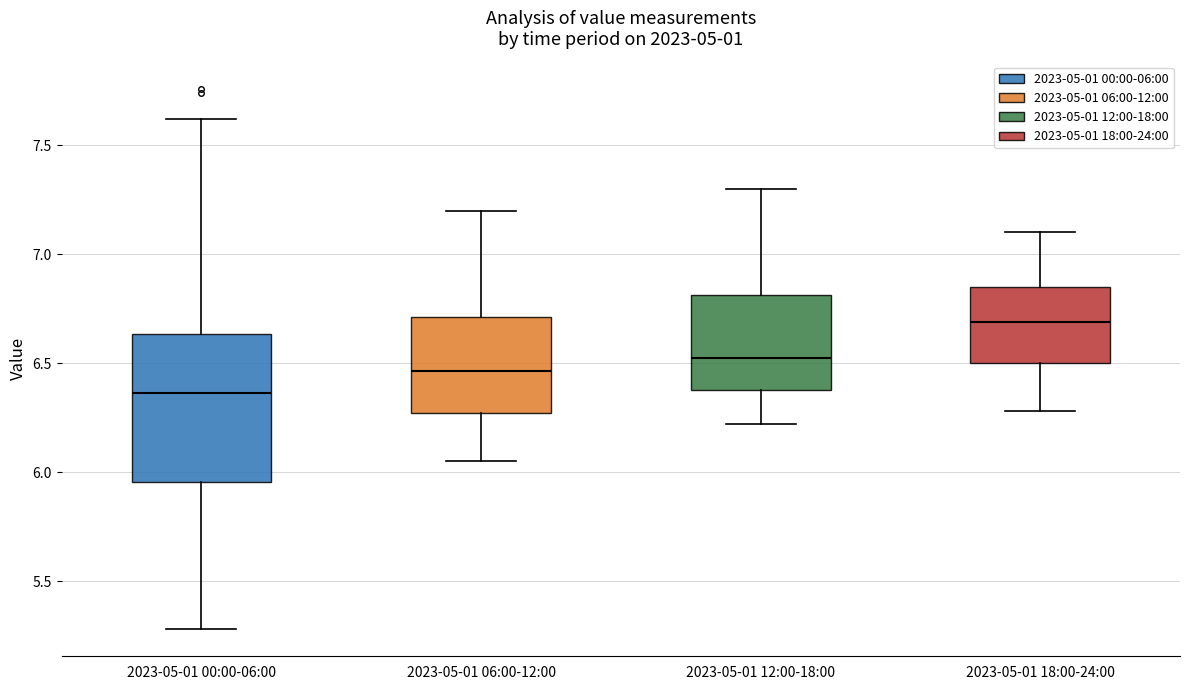

Reading left to right, transcribe this box plot: for each box, give where its median line is, the range the box spans, and where its two whiskers end, as read against the y-axis. The values are not printed on the chart, so give them approximately, as read against the axis.

2023-05-01 00:00-06:00: median 6.35, box 5.95 to 6.65, whiskers 5.30 to 7.60
2023-05-01 06:00-12:00: median 6.45, box 6.25 to 6.70, whiskers 6.05 to 7.20
2023-05-01 12:00-18:00: median 6.55, box 6.40 to 6.80, whiskers 6.20 to 7.30
2023-05-01 18:00-24:00: median 6.70, box 6.50 to 6.85, whiskers 6.30 to 7.10